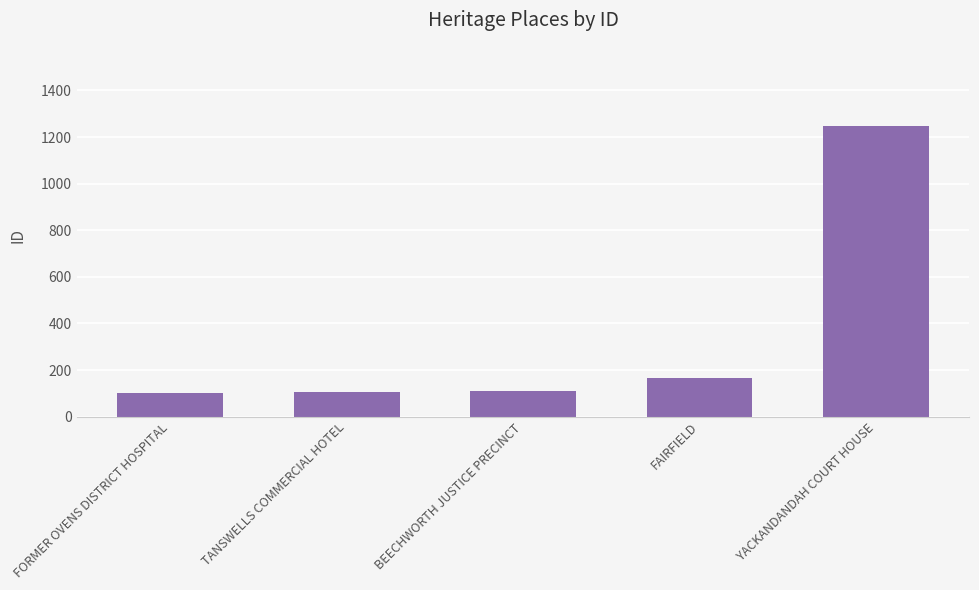

True or false: the data shows 50 at BEECHWORTH JUSTICE PRECINCT.

False